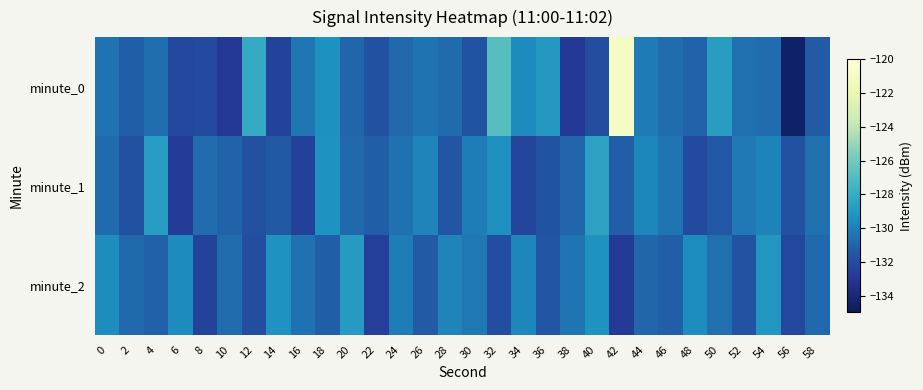

What is the smallest value displayed?

-134.5